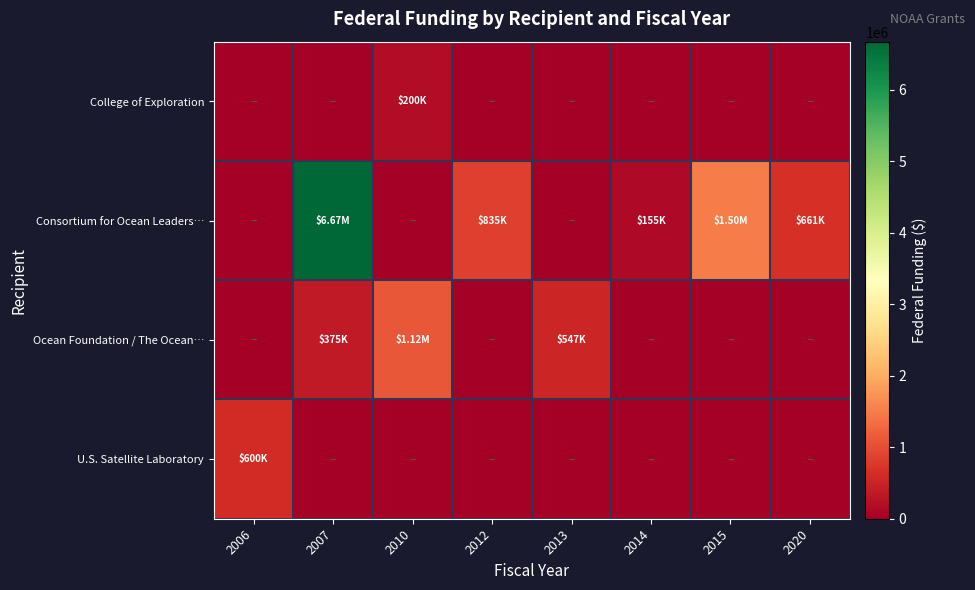

Count the number of data series in this chart.

4